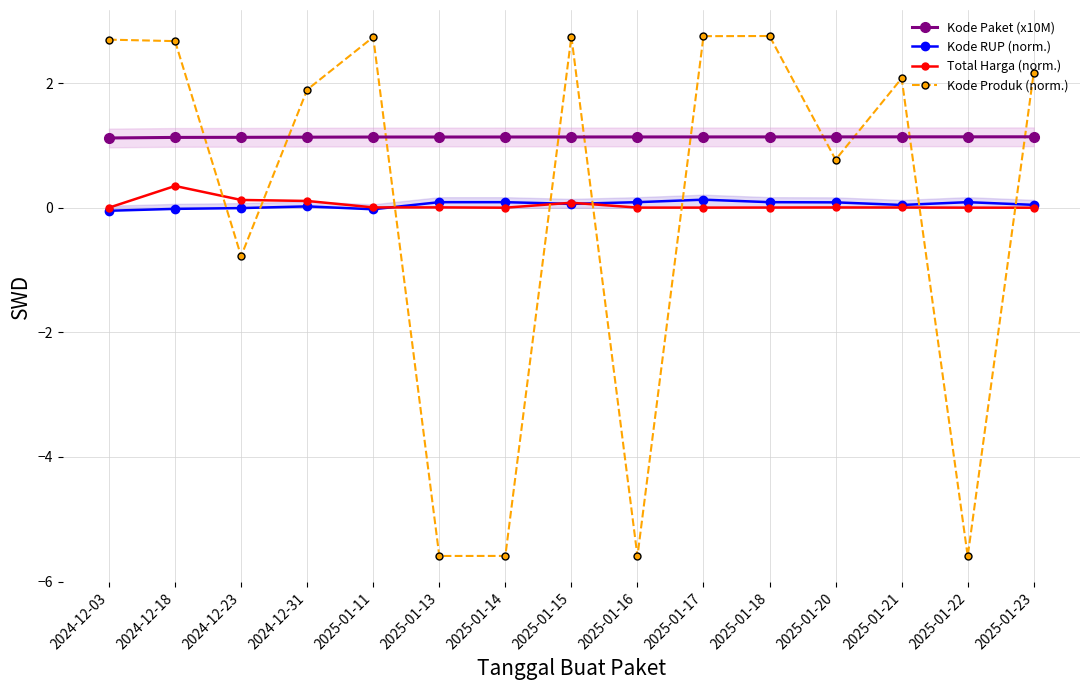

Is the value of Kode Paket (x10M) at 2025-01-15 greater than the value of Total Harga (norm.) at 2025-01-20?

Yes